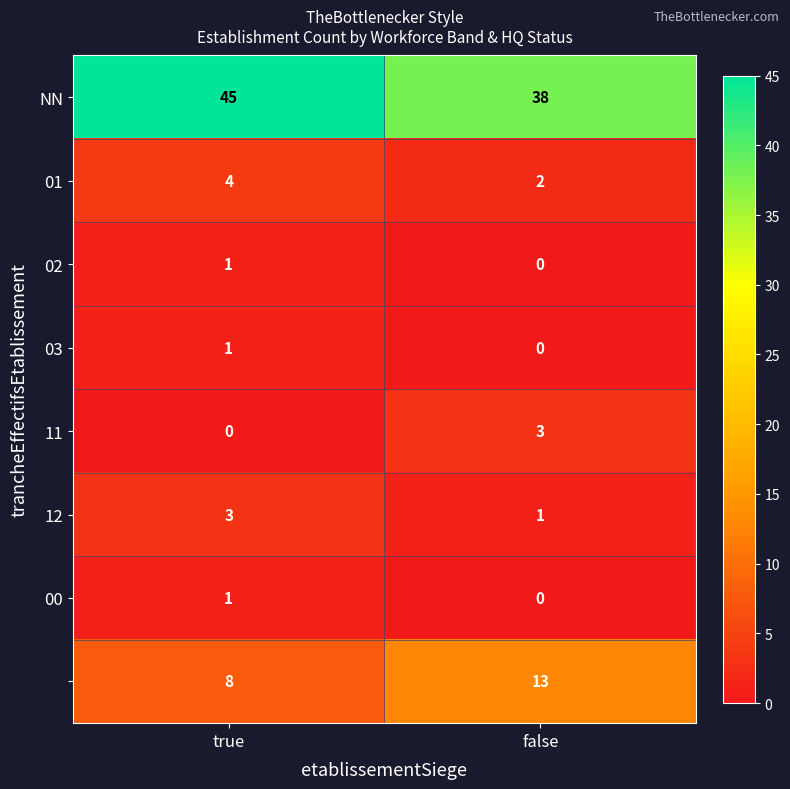

What is the total value across all series at false?

57